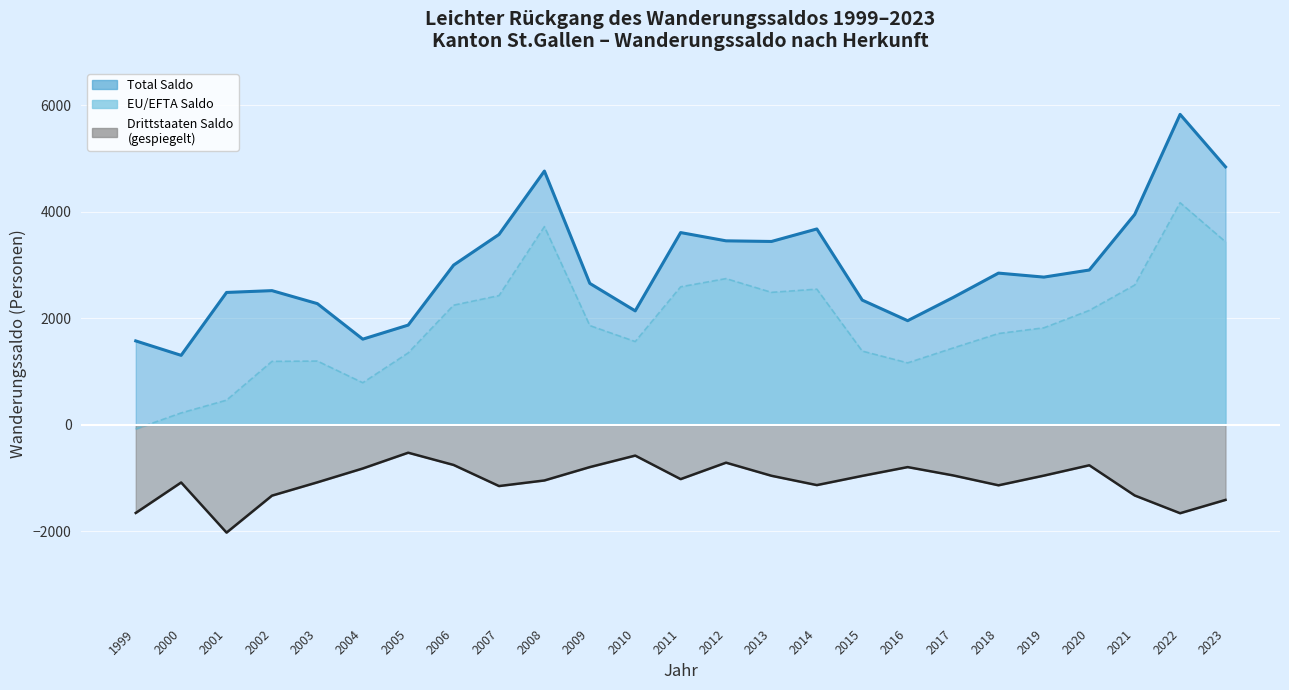

How many lines are shown in the chart?

3